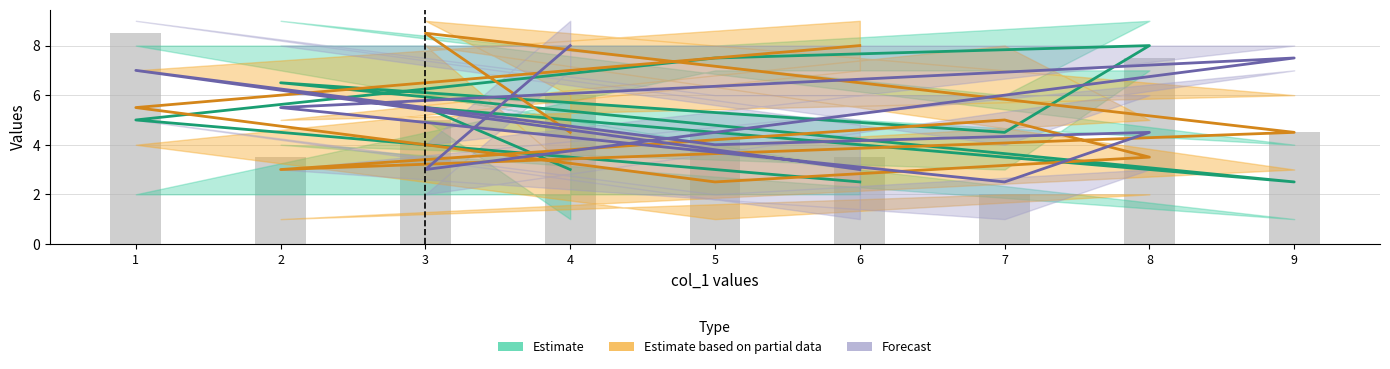

Which label corresponds to the smallest value in the chart?

9